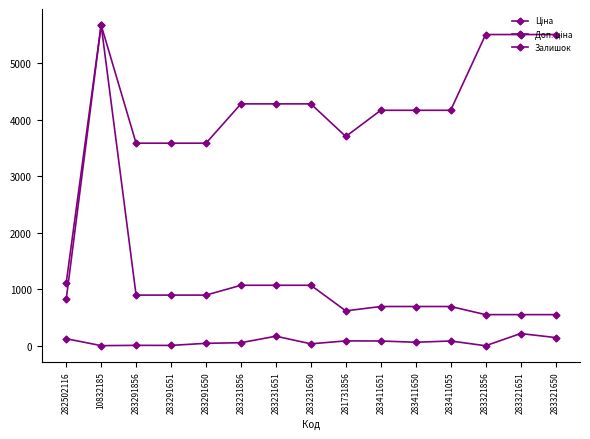

Does the chart display data point markers on the line(s)?

Yes